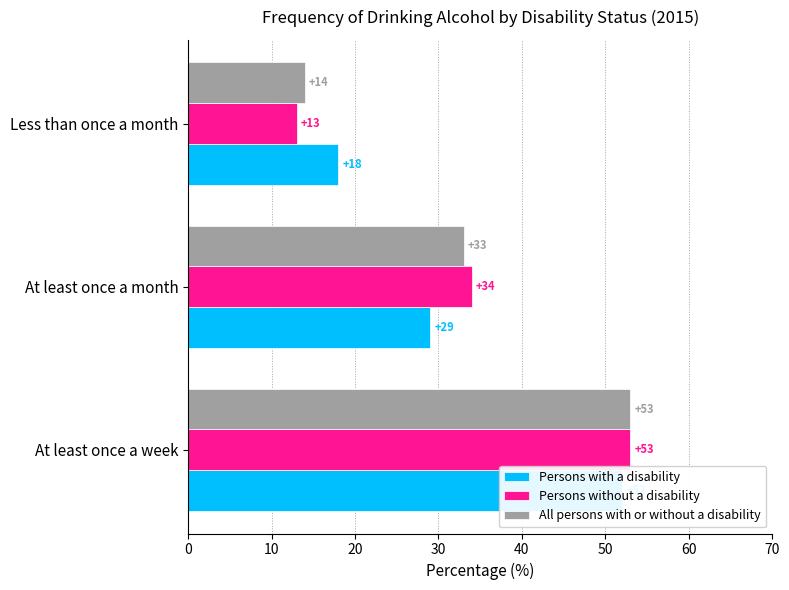

What is the minimum value shown in the chart?

13